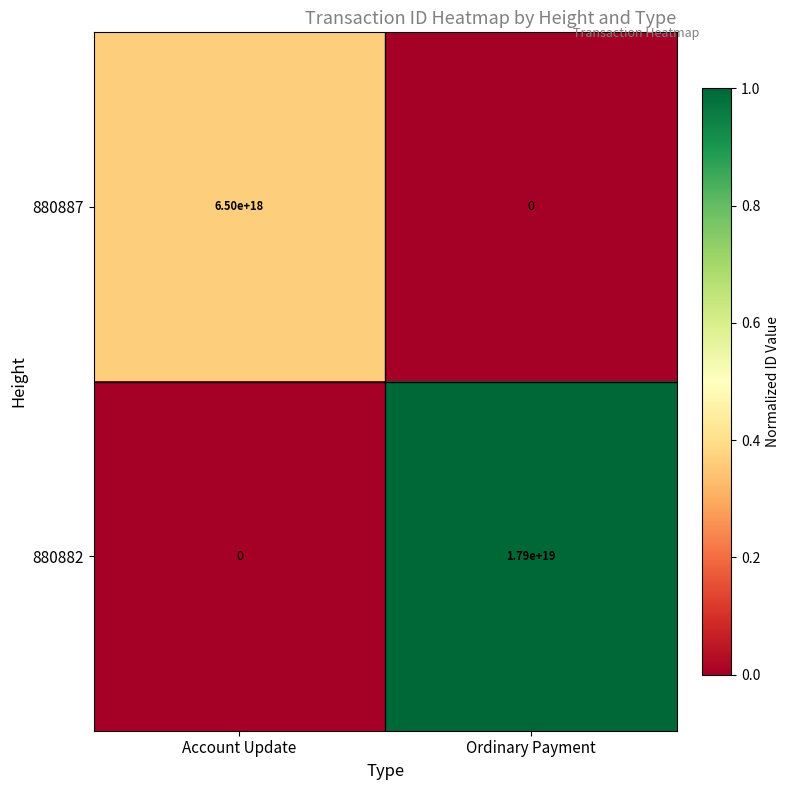

The value of 880887 at Ordinary Payment is 0. True or false?

True